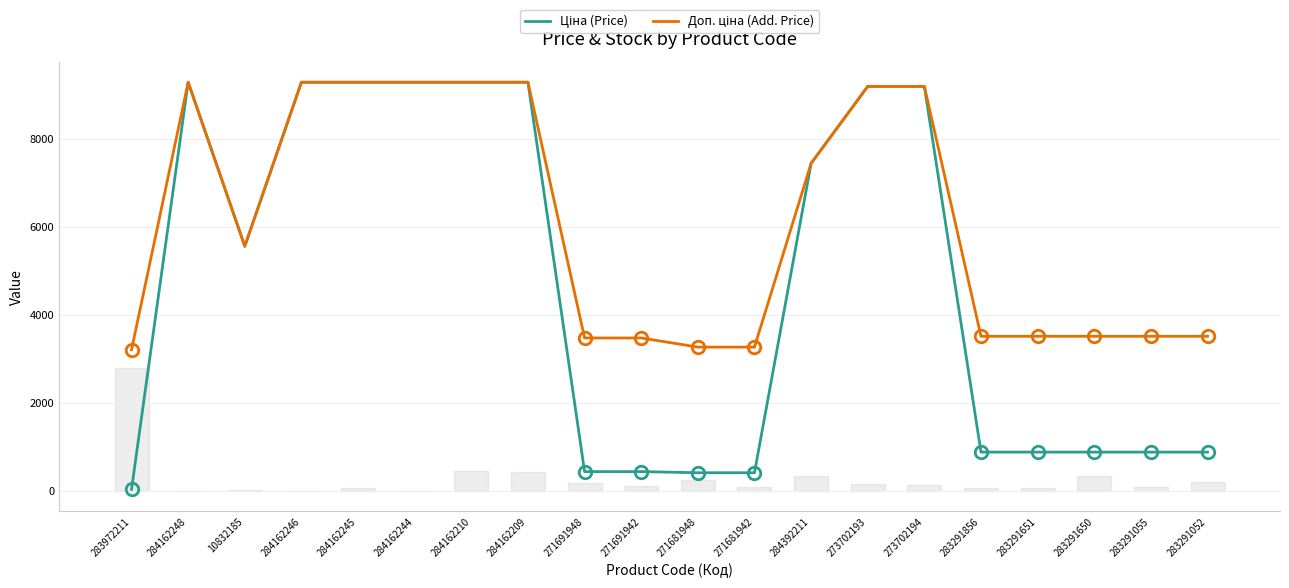

What is the highest value of the Доп. ціна (Add. Price) series?

9290.5